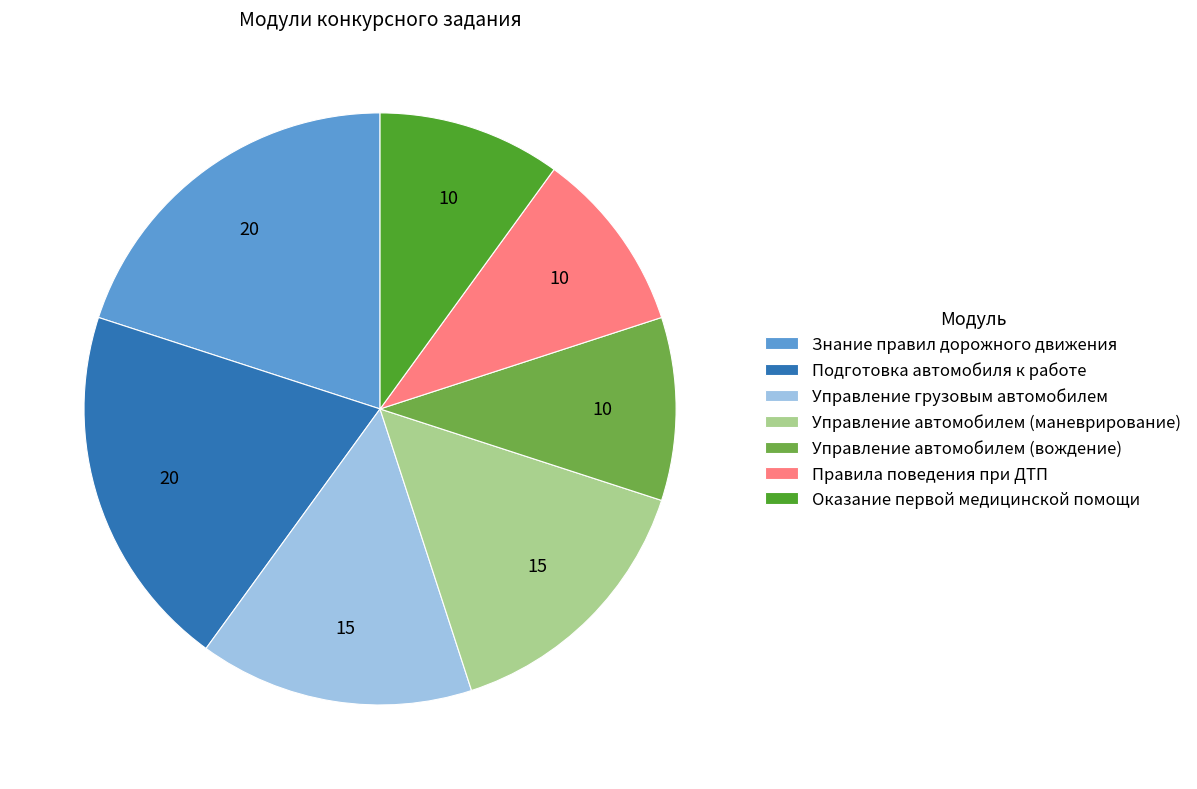

Do Правила поведения при ДТП and Управление автомобилем (вождение) together represent more than half of the pie?

No